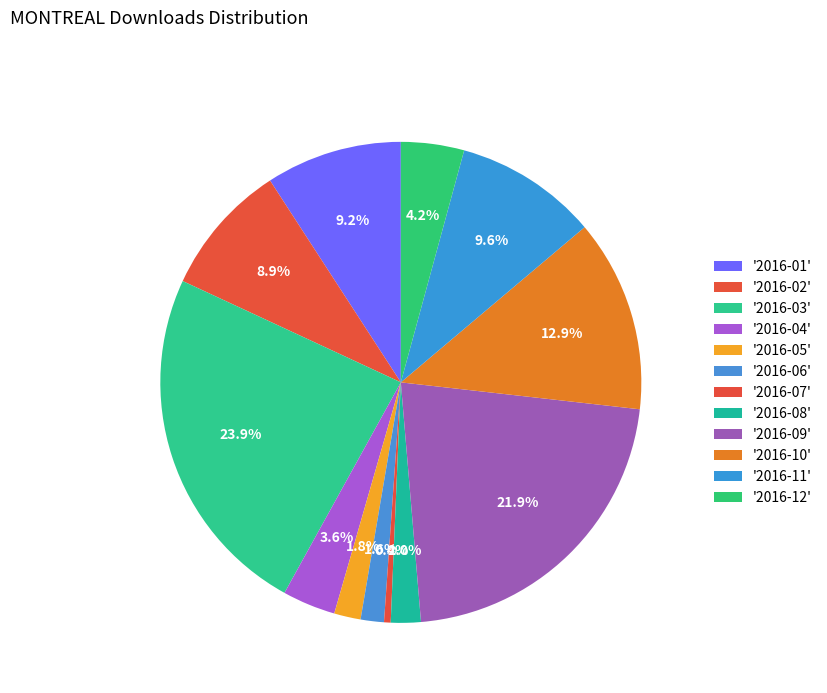

How many slices are in this pie chart?

12